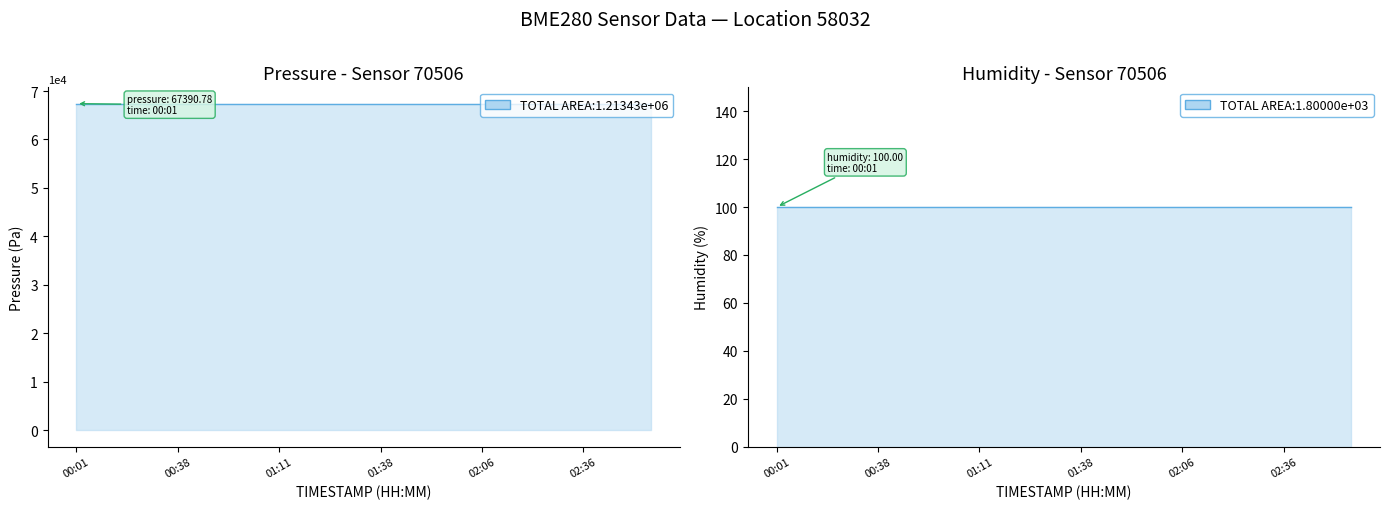

What is the spread (max minus min) of values at 01:01?

67290.8